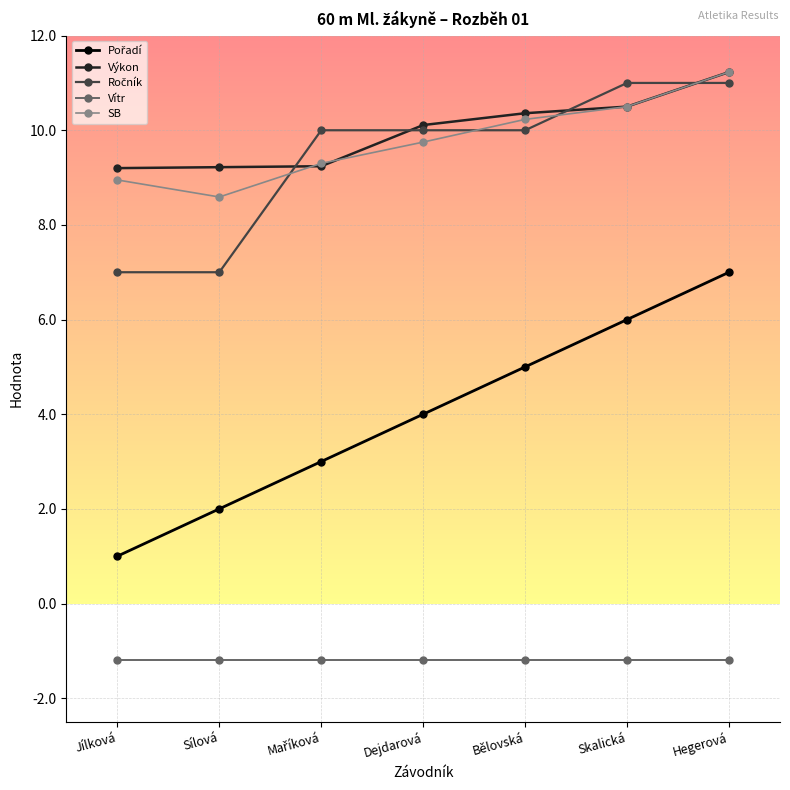

True or false: Výkon has a value of 11.2 at Hegerová.

True